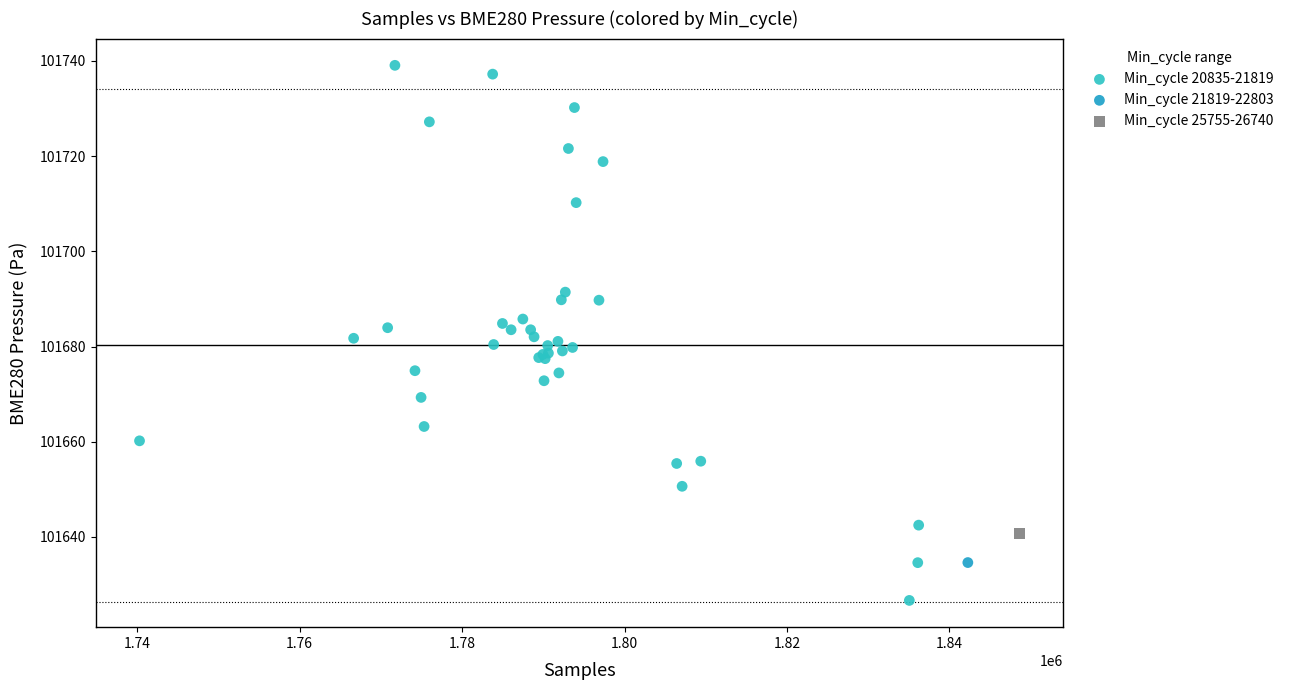

What are all the series names shown in the legend?

Min_cycle 20835-21819, Min_cycle 21819-22803, Min_cycle 25755-26740